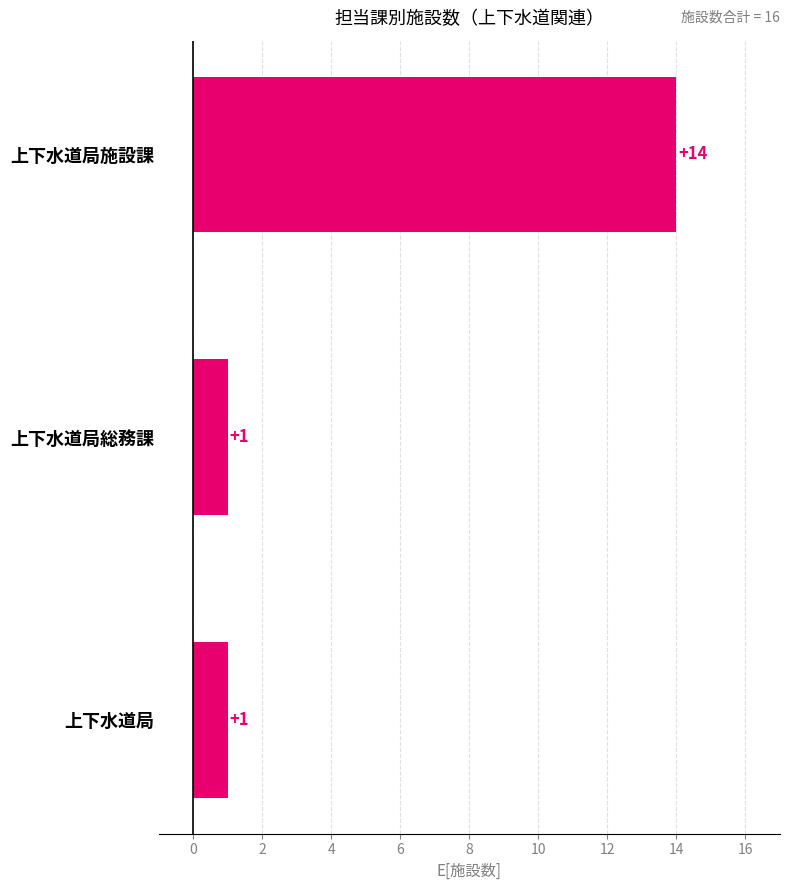

Approximately how many times larger is the value at 上下水道局総務課 compared to 上下水道局?

1.0